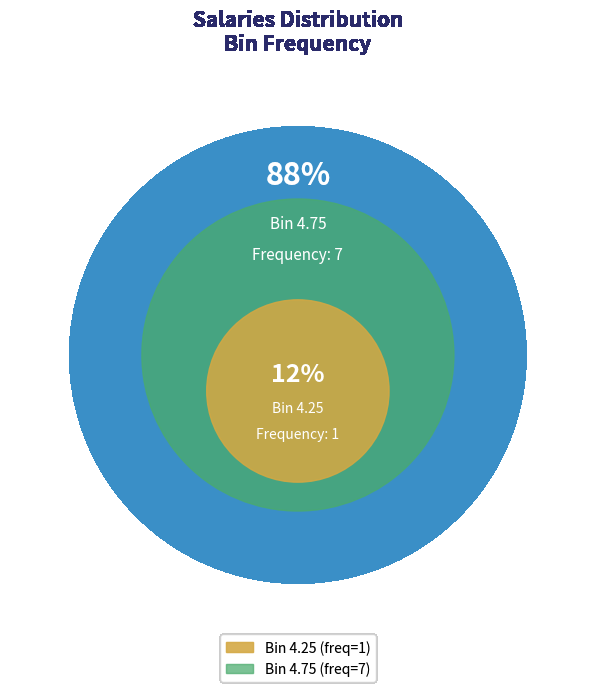

Count the number of slices in the pie.

2